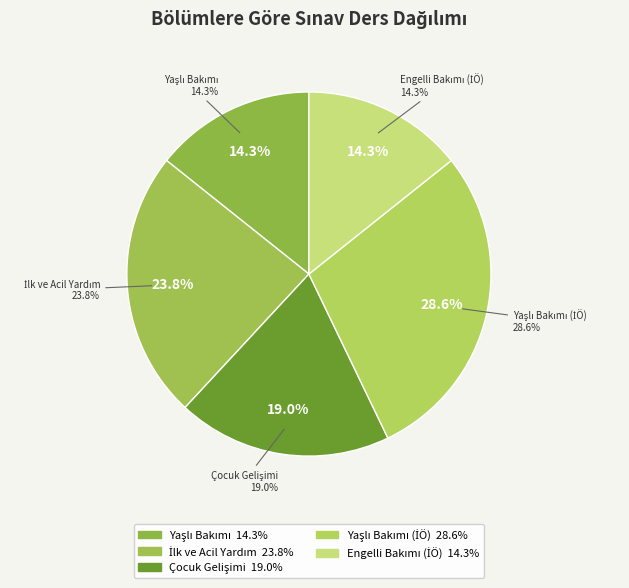

Between İlk ve Acil Yardım and Çocuk Gelişimi (İÖ), which is larger?

İlk ve Acil Yardım